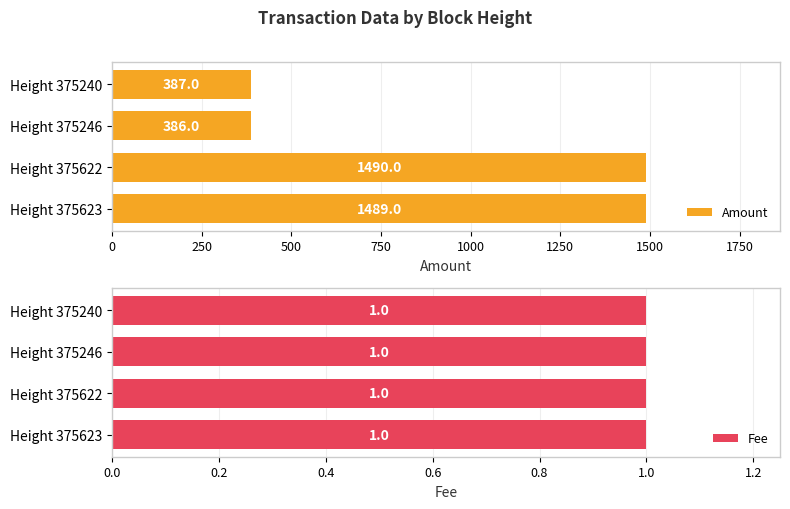

Which series has the largest range (max minus min)?

Amount